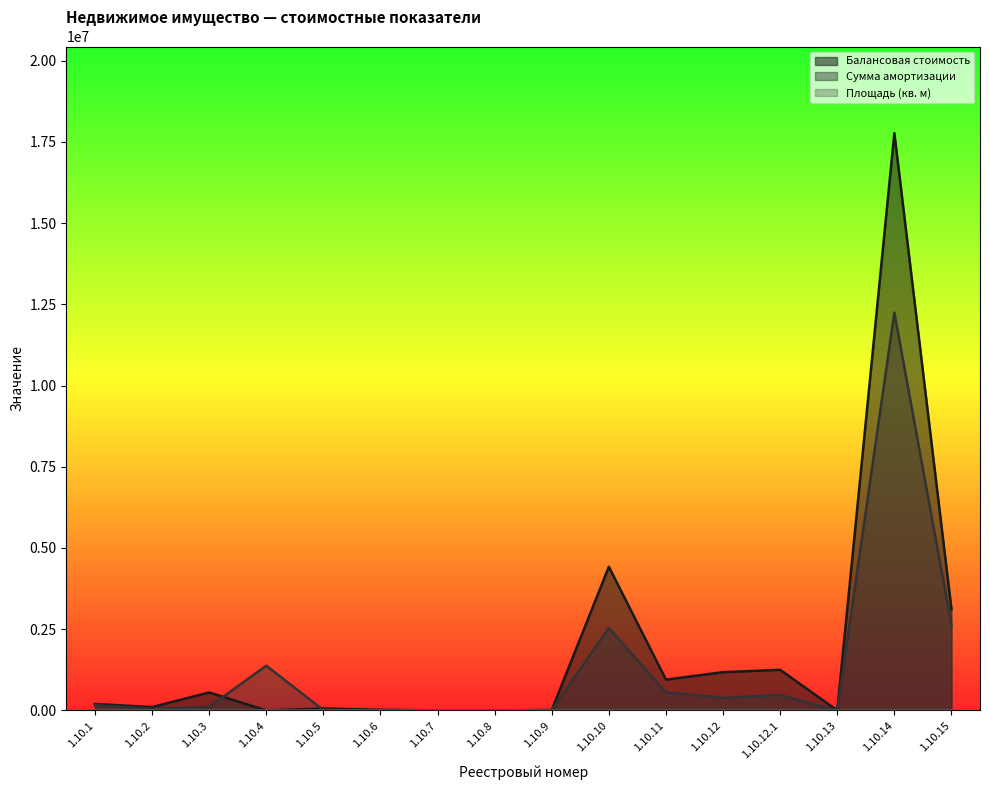

At which category does Площадь (кв. м) reach its first local valley?

1.10.3